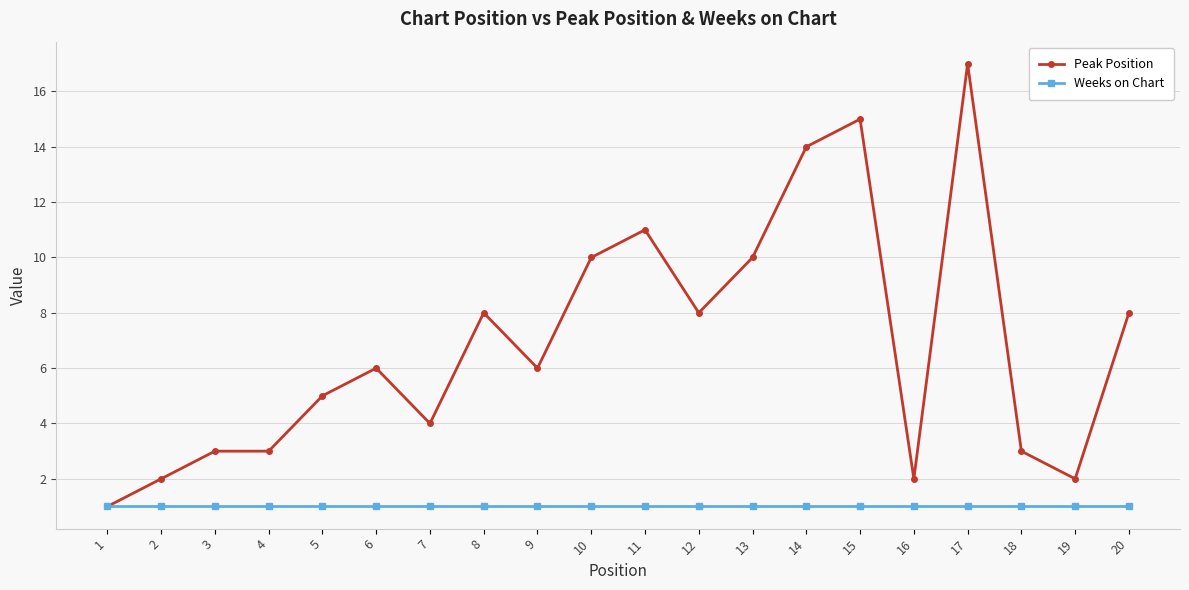

How many distinct data groups are displayed?

2